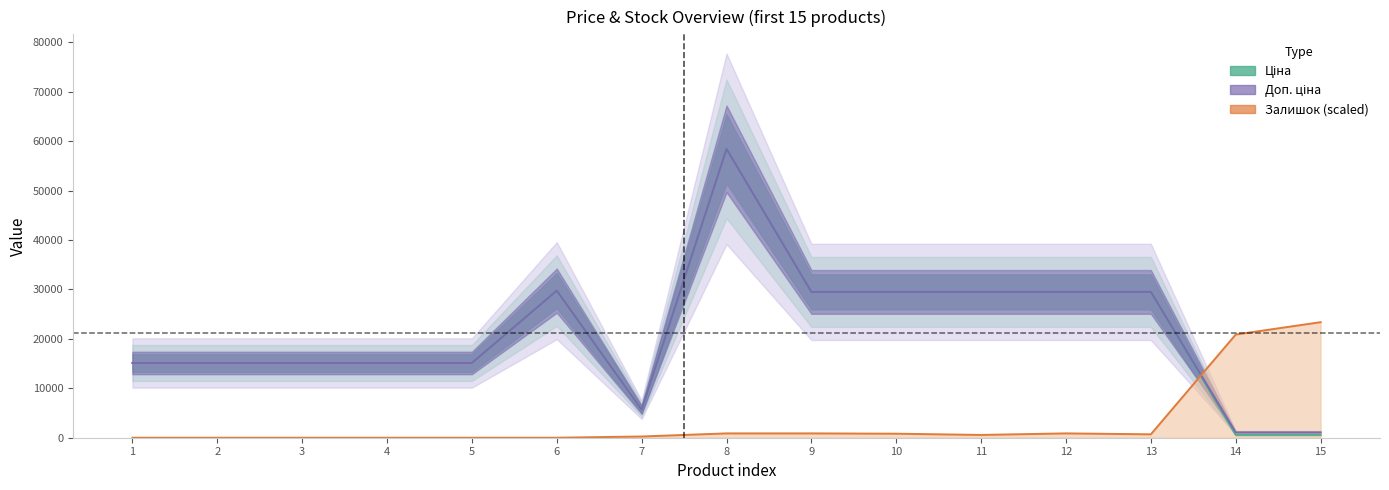

The Ціна series shows 50533.1 at 12. True or false?

False